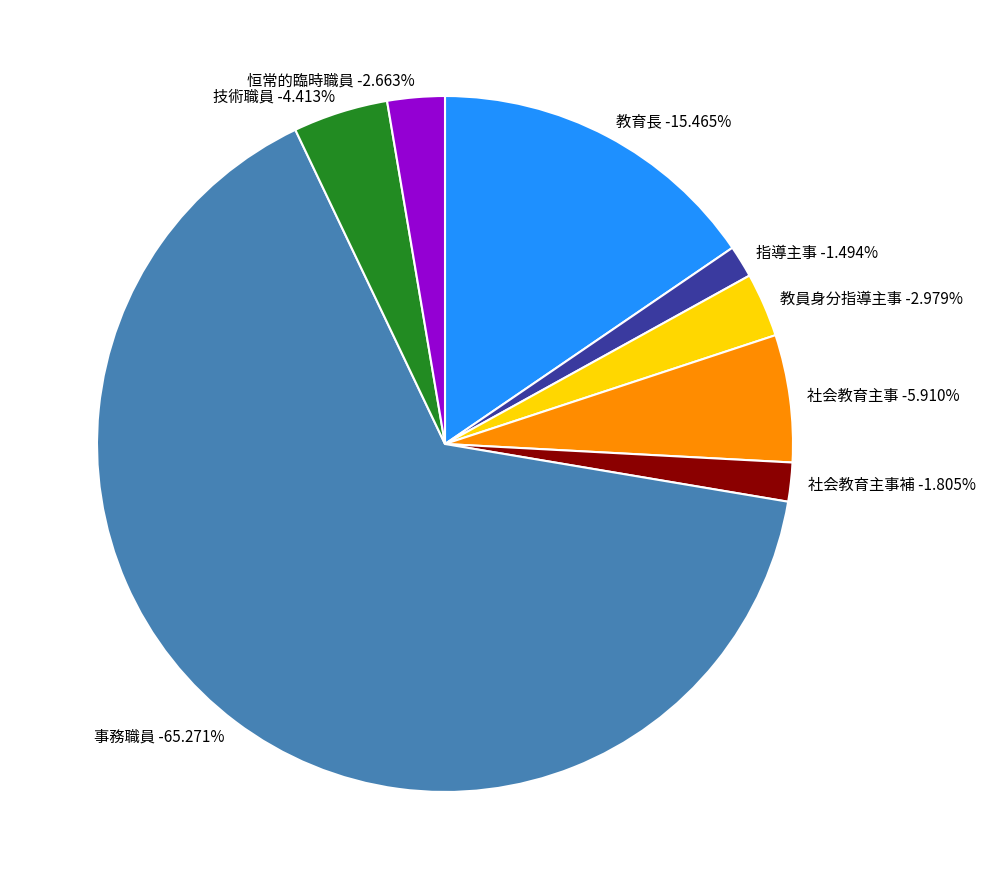

True or false: 社会教育主事 accounts for 6% of the total.

True